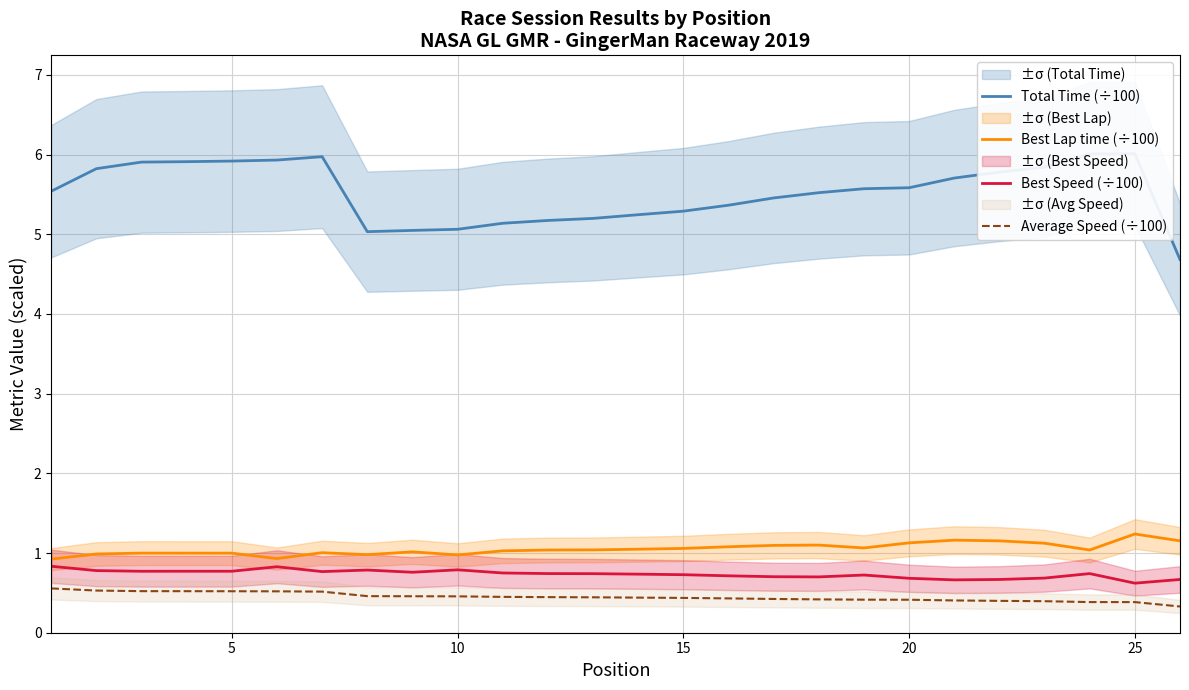

True or false: Average Speed (÷100) and Best Speed (÷100) intersect in this chart.

False